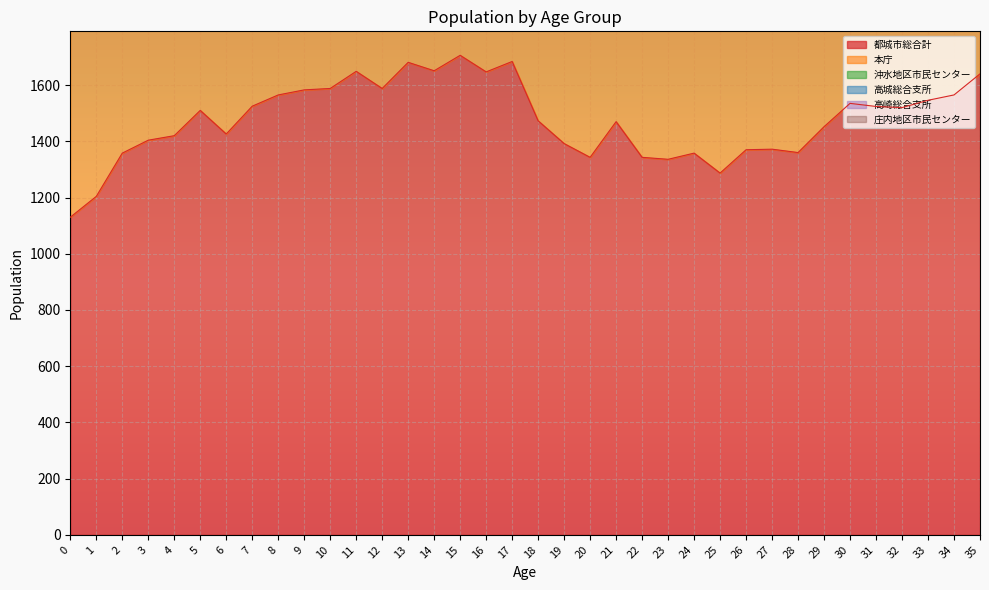

The 高城総合支所 series shows 99 at 8. True or false?

True